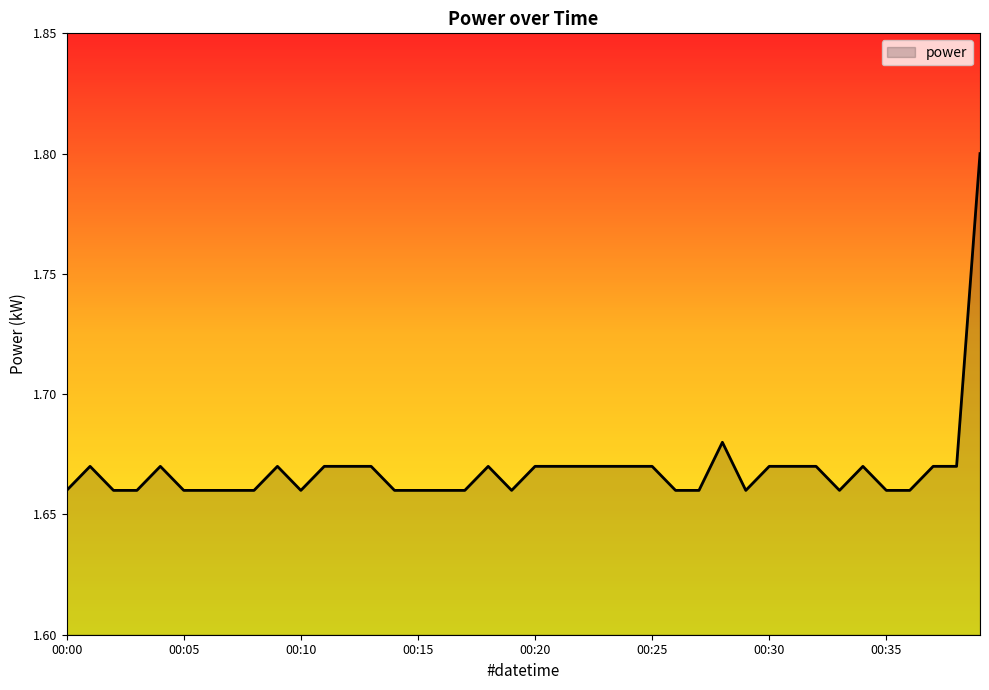

What is the maximum value shown in the chart?

1.8